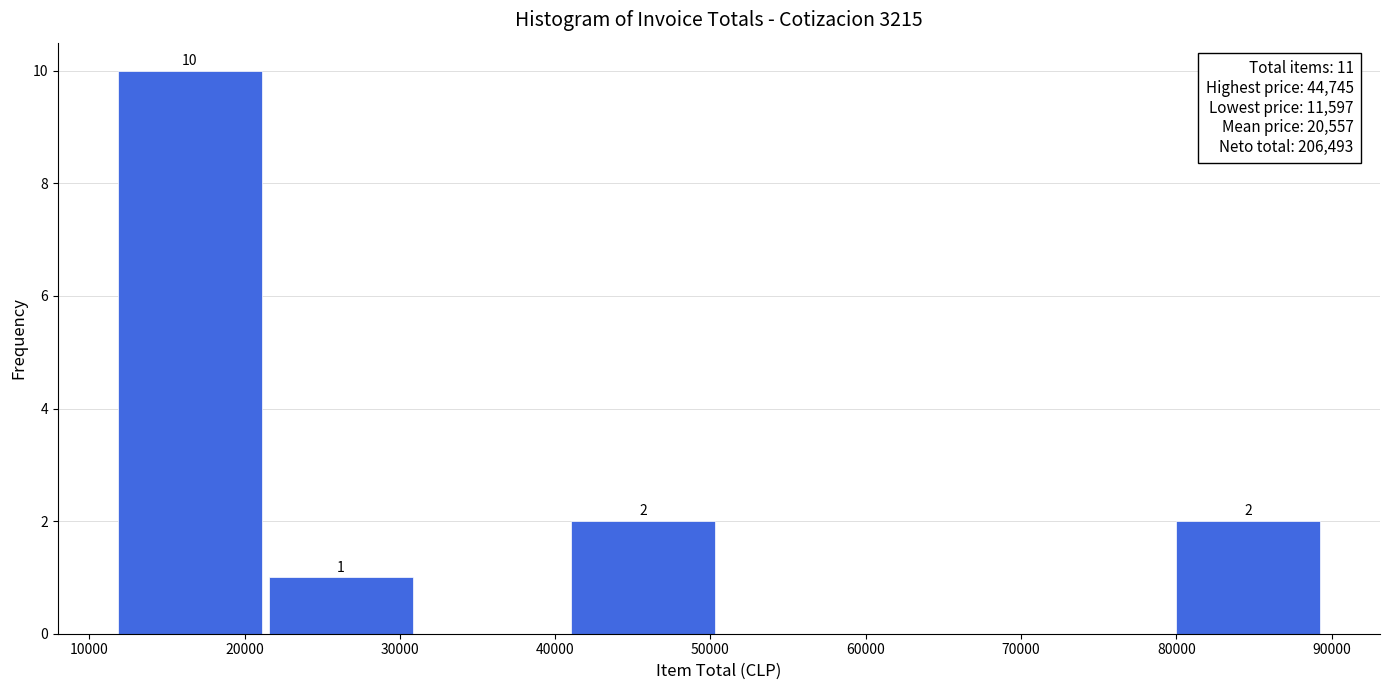

Over which range of the x-axis is the bar tallest?

12000 to 21000